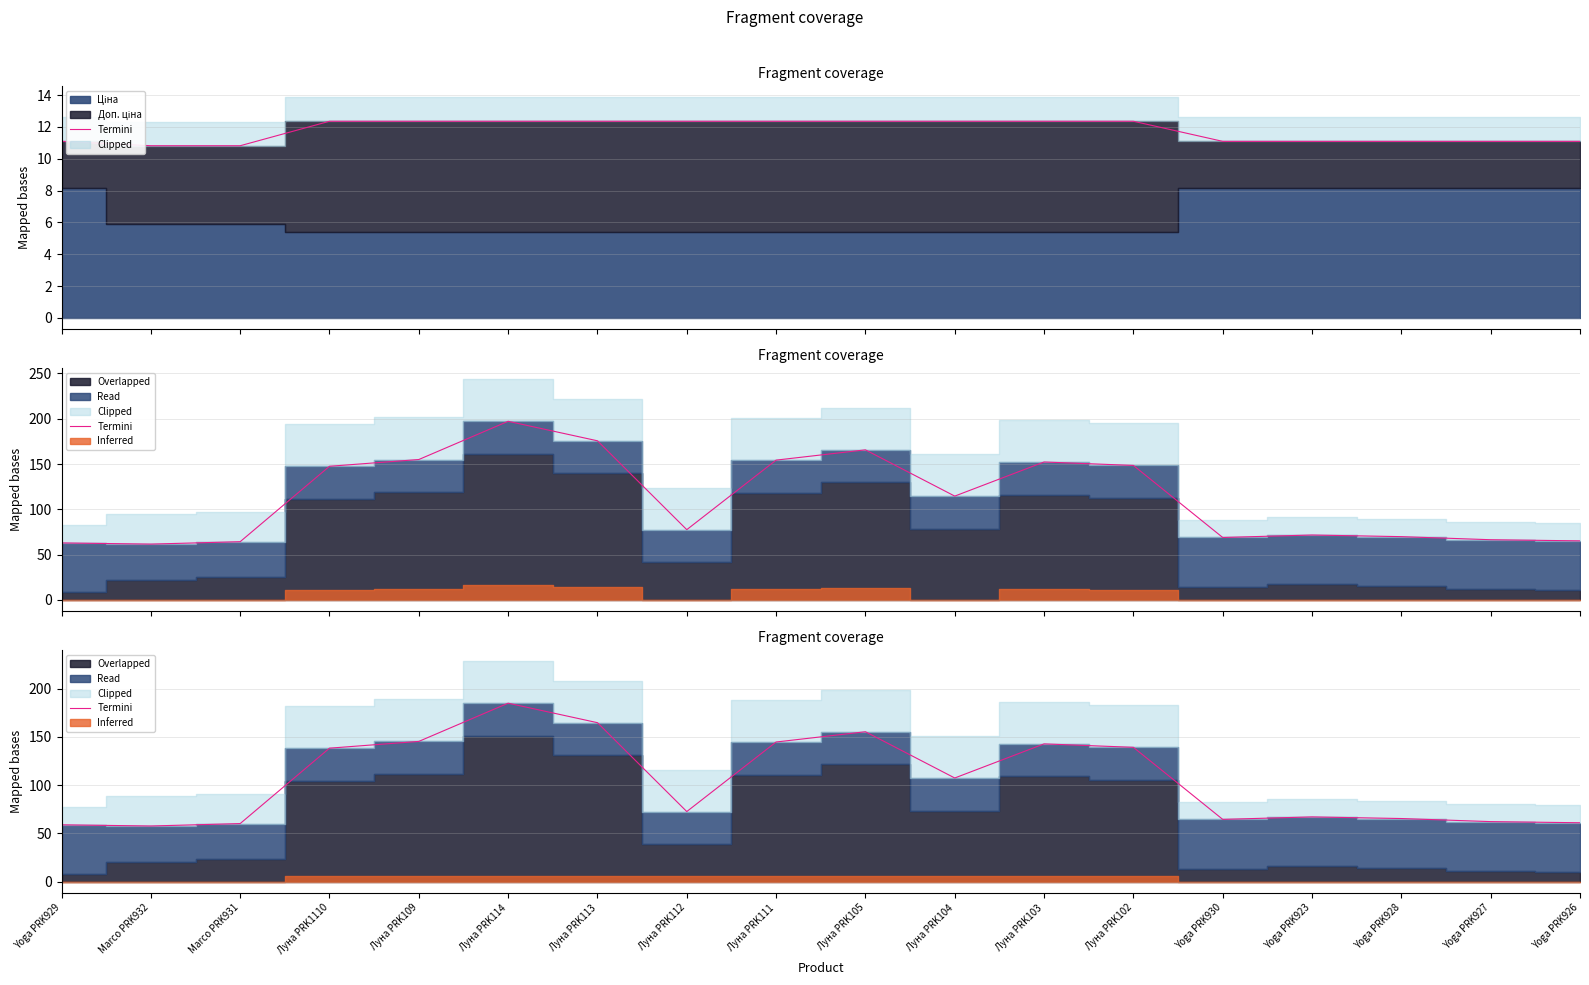

Rank the categories by value from highest to lowest.

Луна PRK114, Луна PRK113, Луна PRK105, Луна PRK109, Луна PRK111, Луна PRK103, Луна PRK102, Луна PRK1110, Луна PRK104, Луна PRK112, Yoga PRK923, Yoga PRK928, Yoga PRK930, Yoga PRK927, Yoga PRK926, Marco PRK931, Yoga PRK929, Marco PRK932